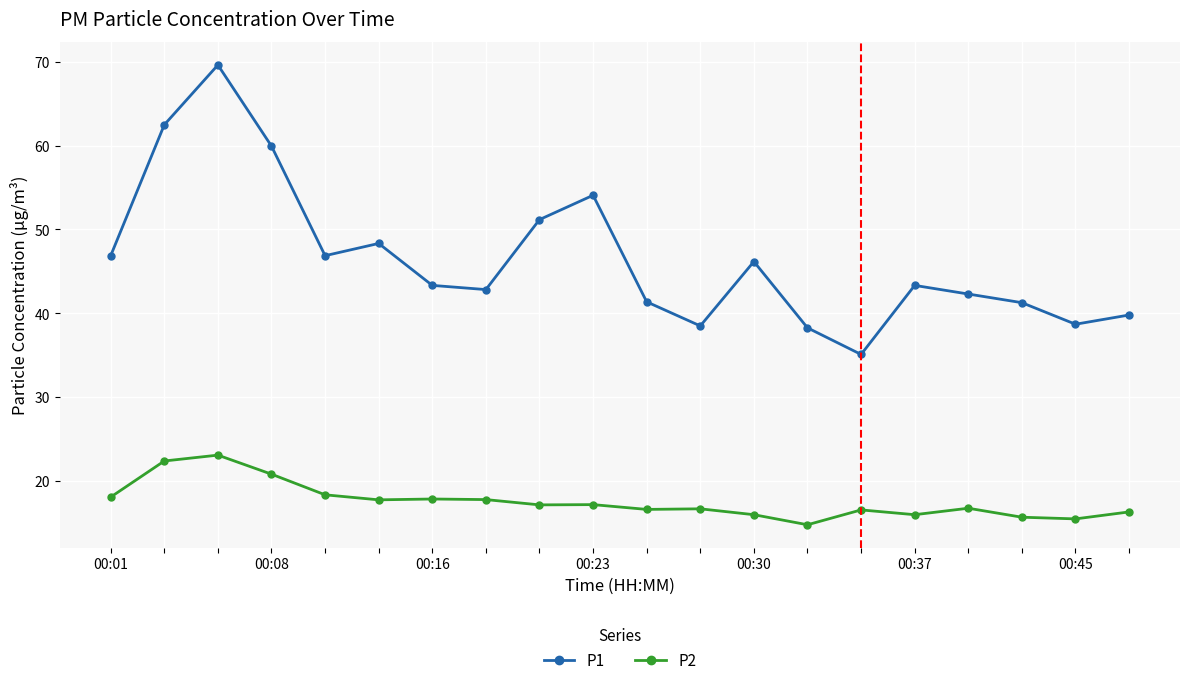

True or false: P1 and P2 cross at least once.

False